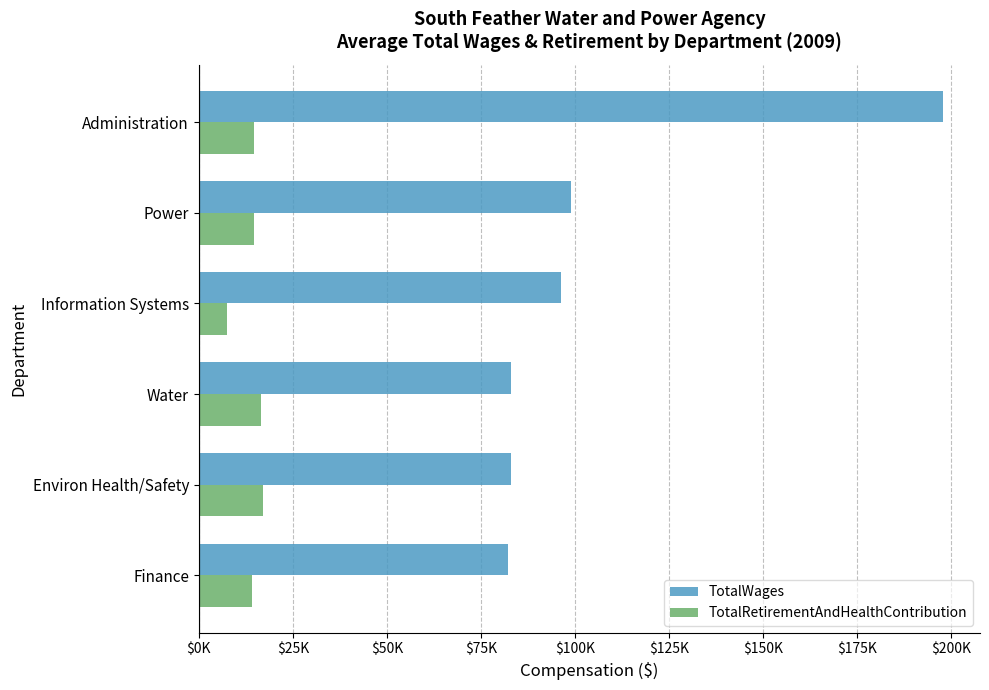

Which series has the largest range (max minus min)?

TotalWages